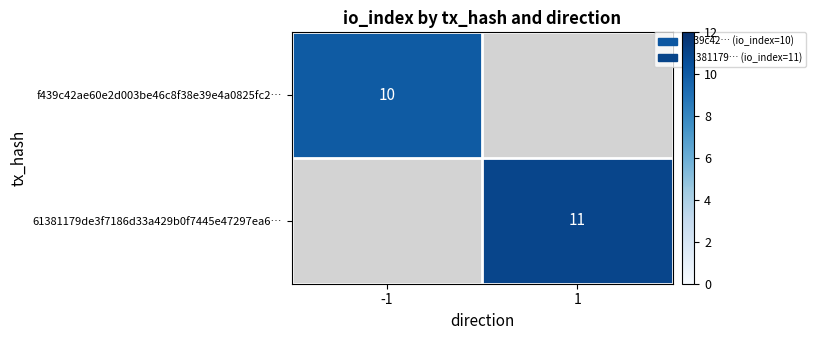

The f439c42ae60e2d003be46c8f38e39e4a0825fc2… series shows 10 at -1. True or false?

True